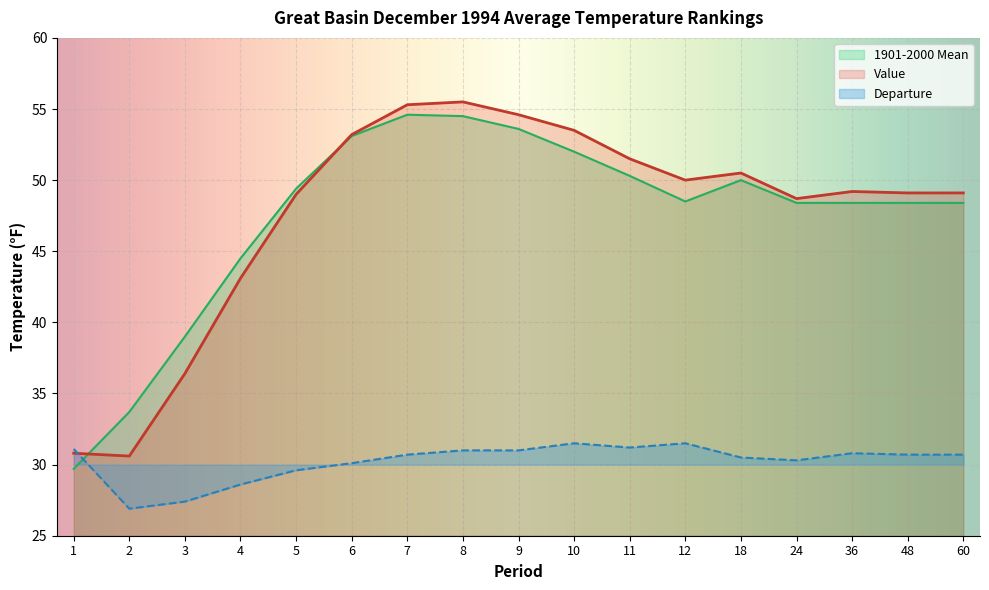

In Value, how many points are higher than both neighbors (excluding endpoints)?

3